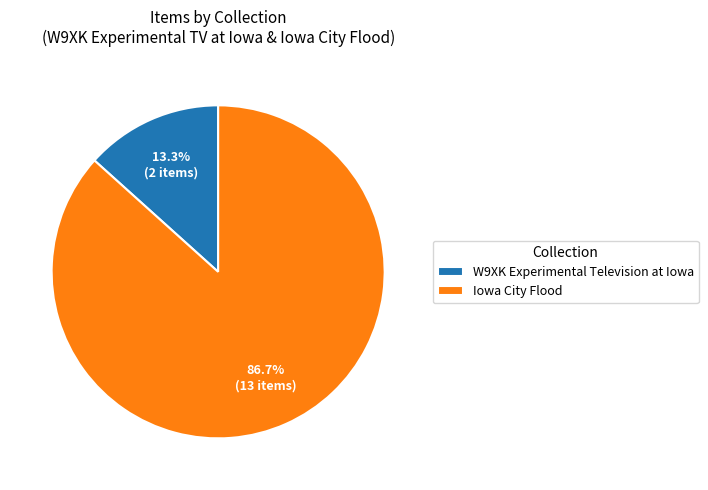

Rank the categories by value from lowest to highest.

W9XK Experimental Television at Iowa, Iowa City Flood